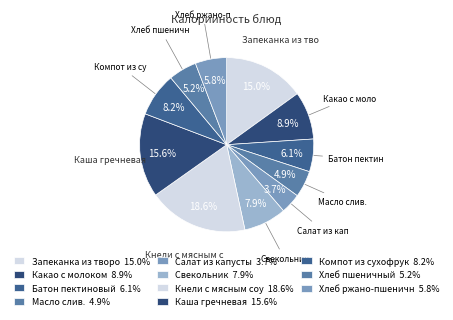

Count the number of slices in the pie.

11